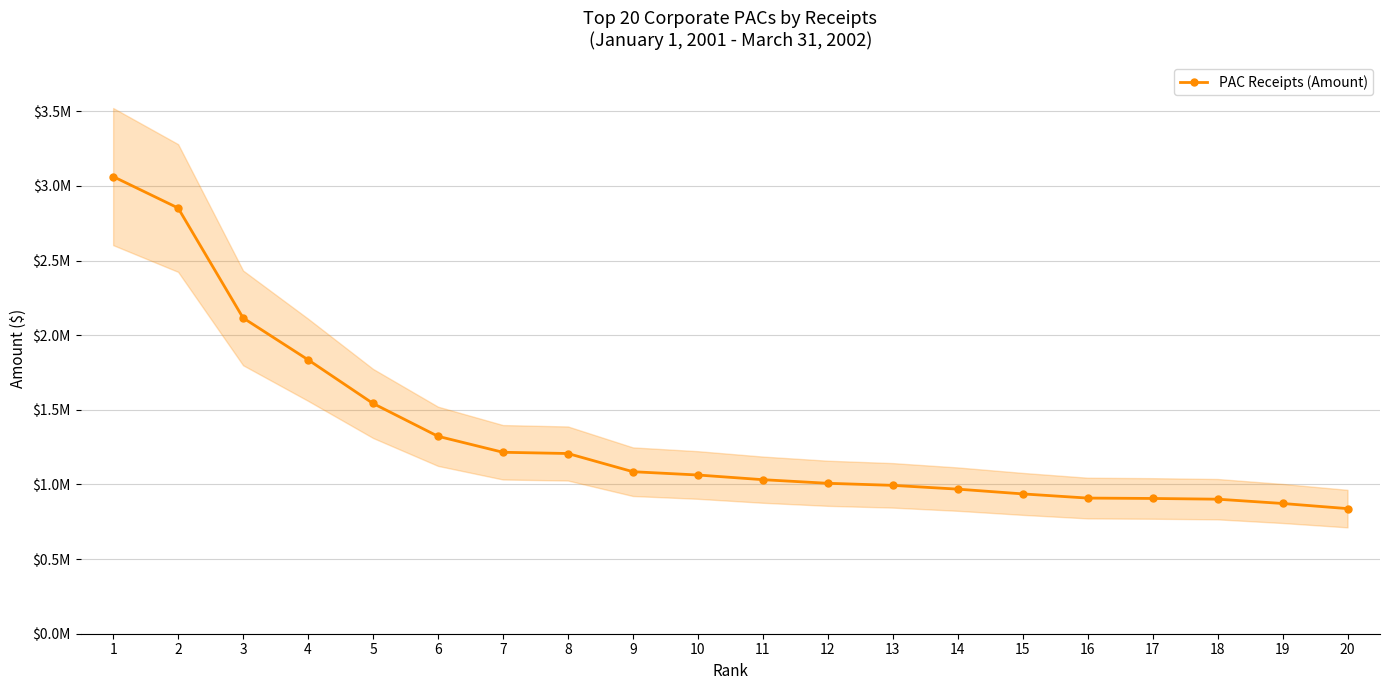

What is the greatest value displayed?

3062632.8